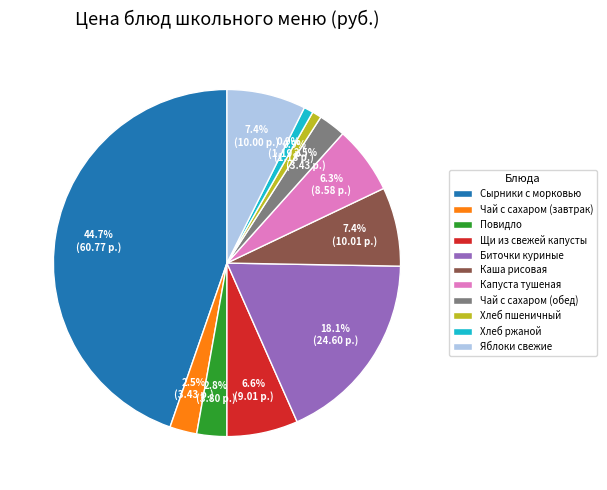

What percentage is the Щи из свежей капусты slice, to the nearest percent?

7%